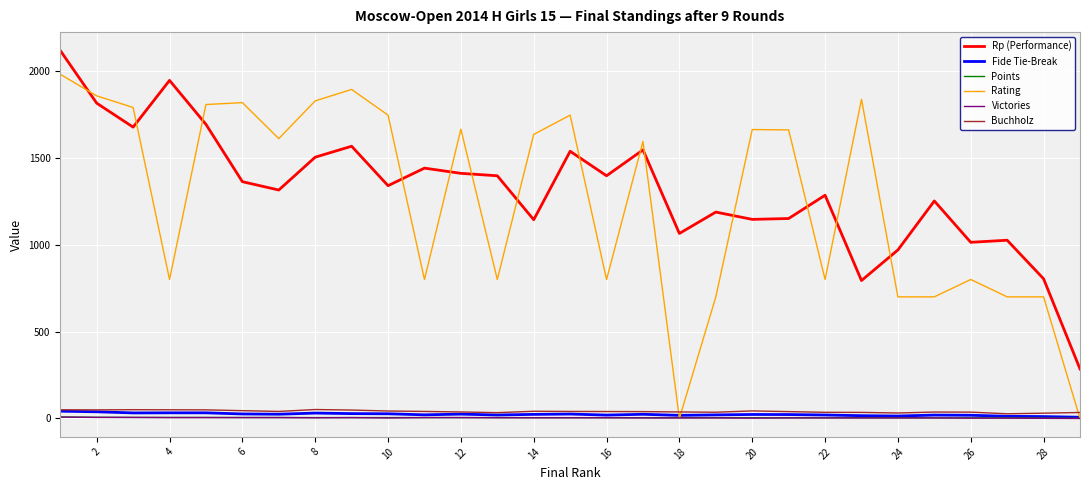

Which series has the largest range (max minus min)?

Rating